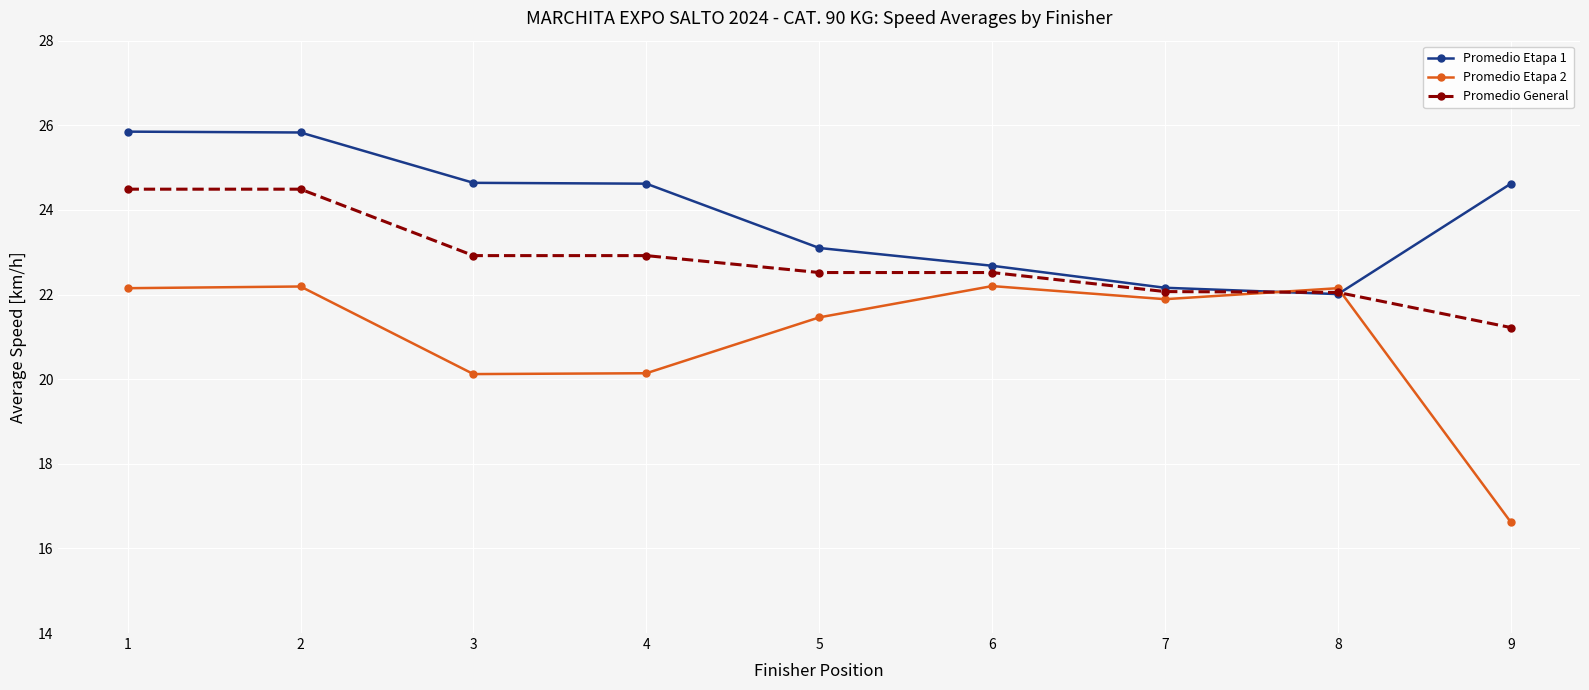

Where do Promedio Etapa 1 and Promedio Etapa 2 first cross each other?

7 and 8